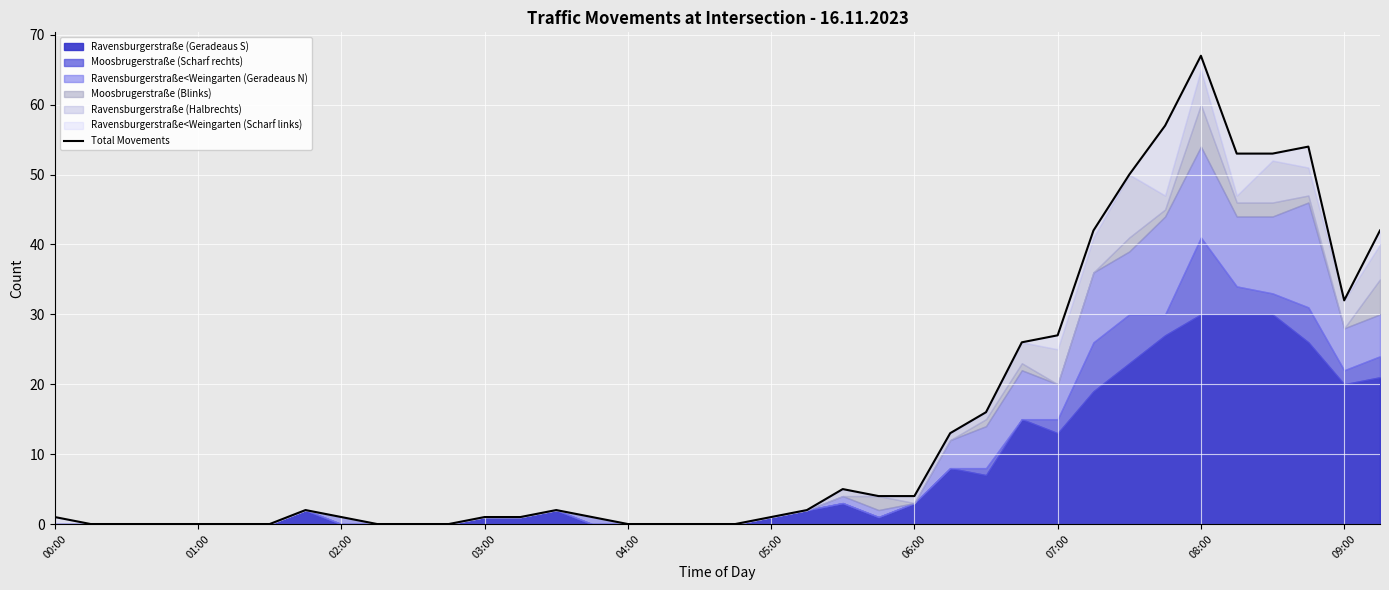

Approximately how many times larger is the value at 32 compared to 22?

13.4